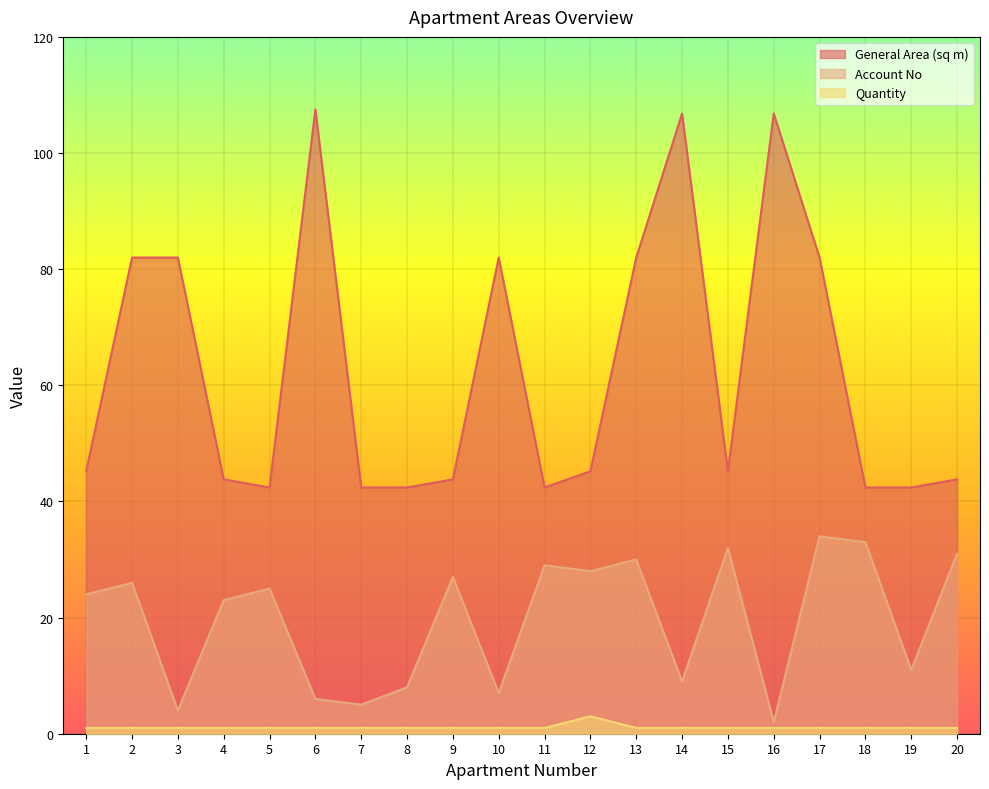

What is the value of the Account No point at the 16th from the left?

2.0